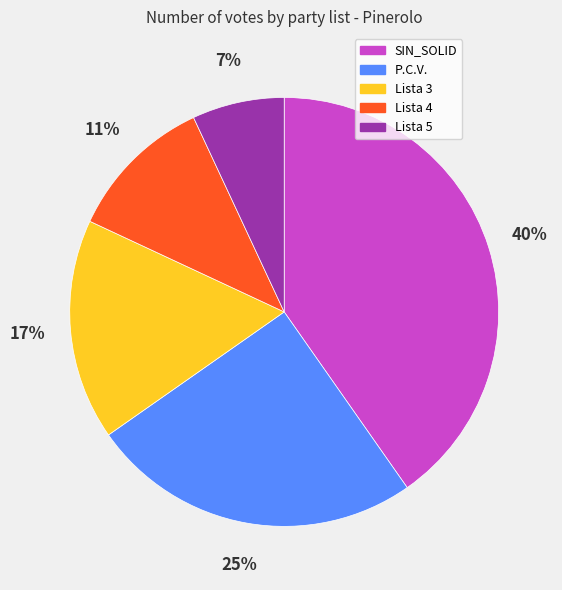

To the nearest percent, what is the difference between the largest and smallest slice percentages?

33%